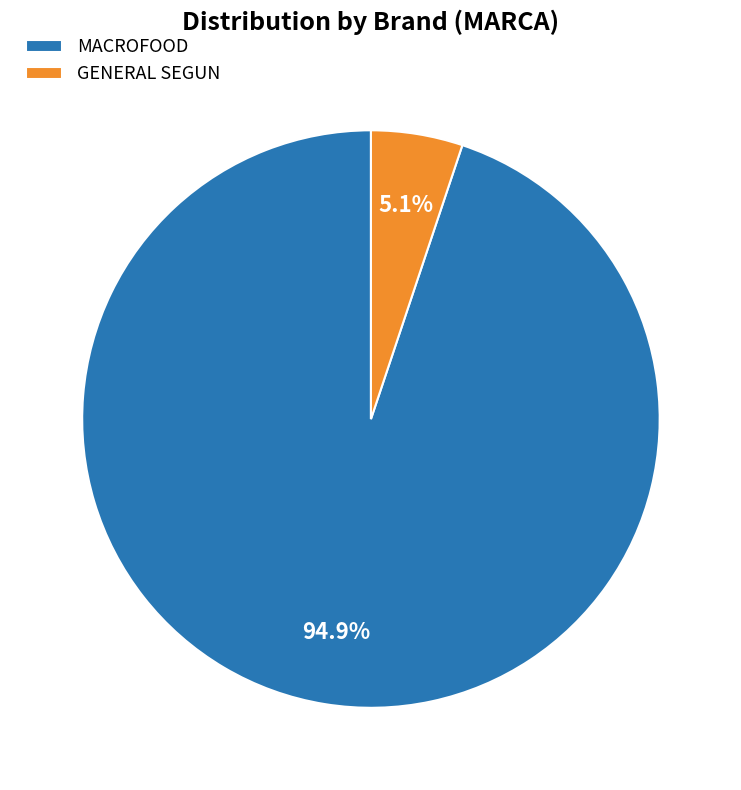

To the nearest percent, what is the difference between the largest and smallest slice percentages?

90%